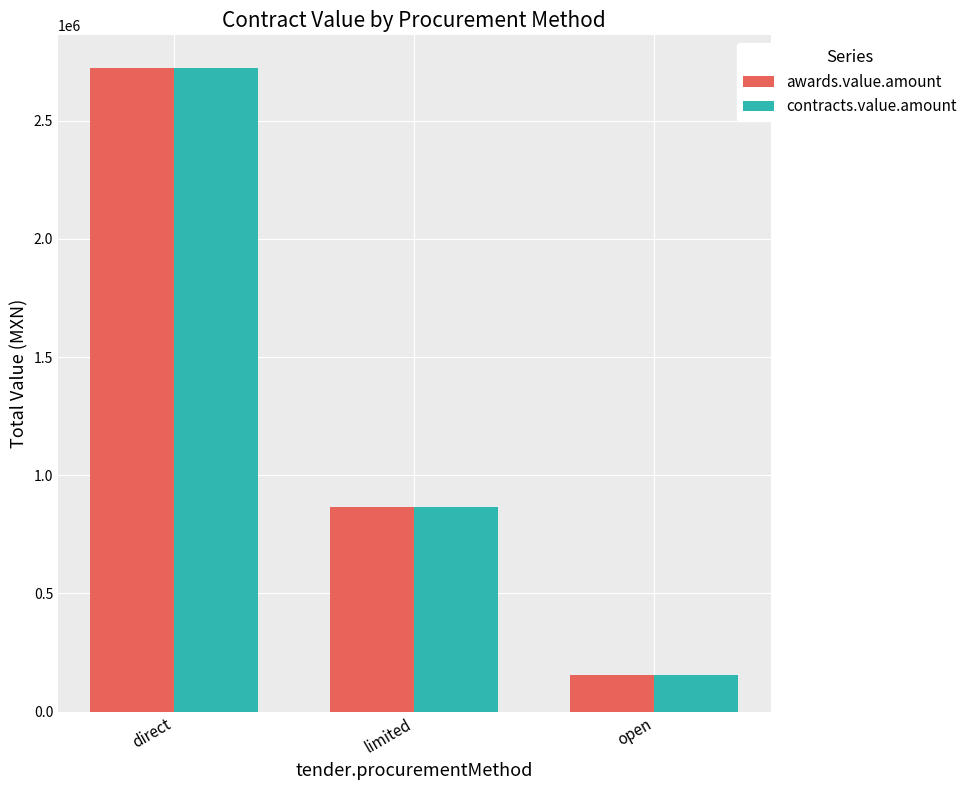

Rank the categories by awards.value.amount value from lowest to highest.

open, limited, direct